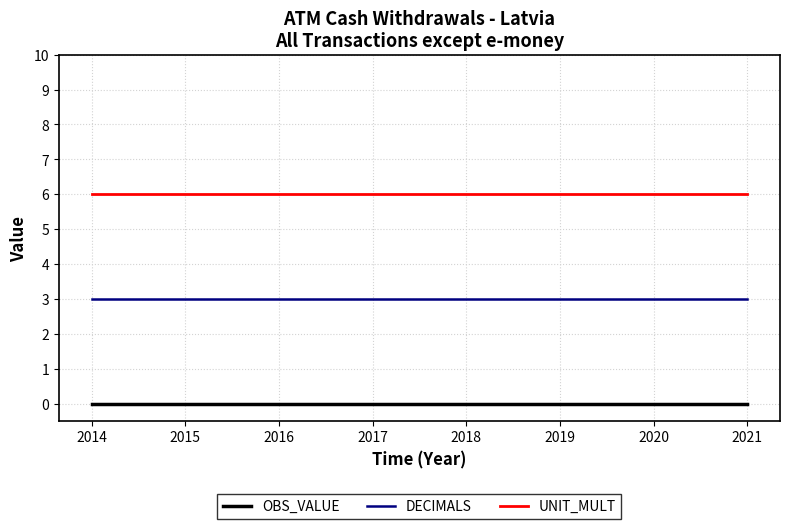

Is this an area chart (filled region under the line)?

No